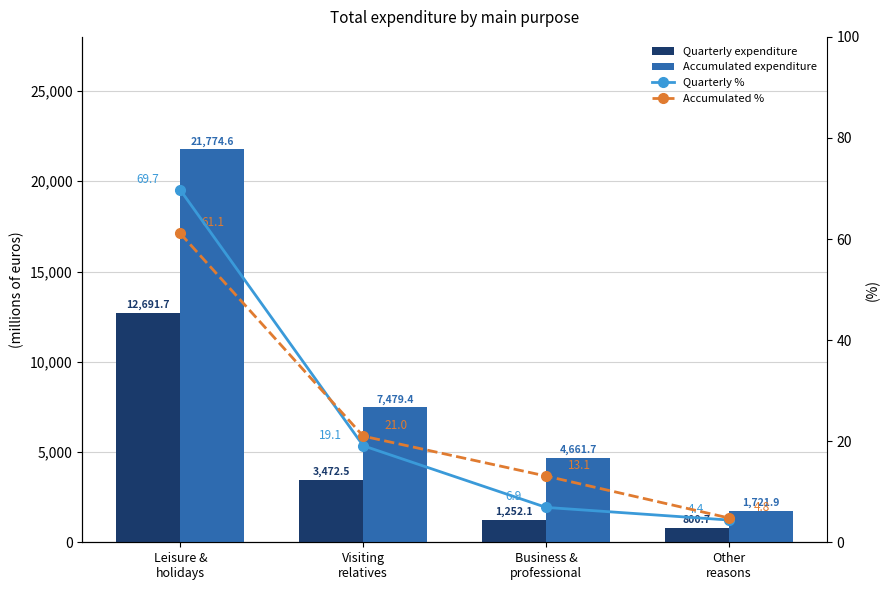

What is the label of the 4th bar from the right?

Leisure &
holidays